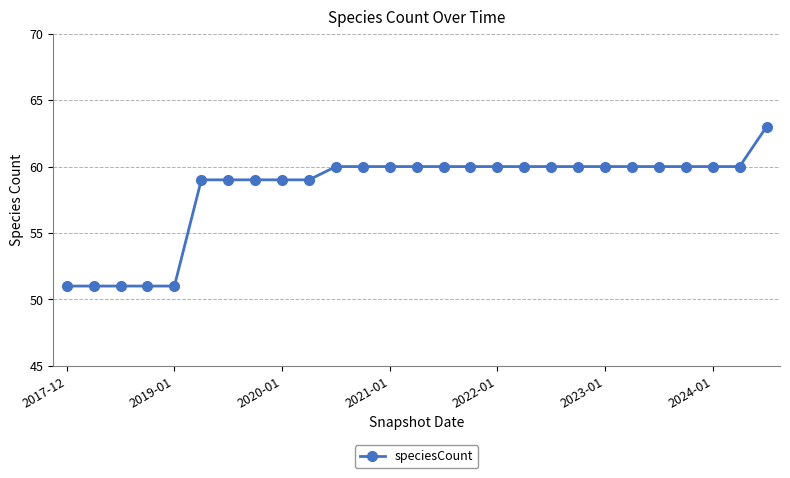

What is the difference between the maximum and minimum values?

12